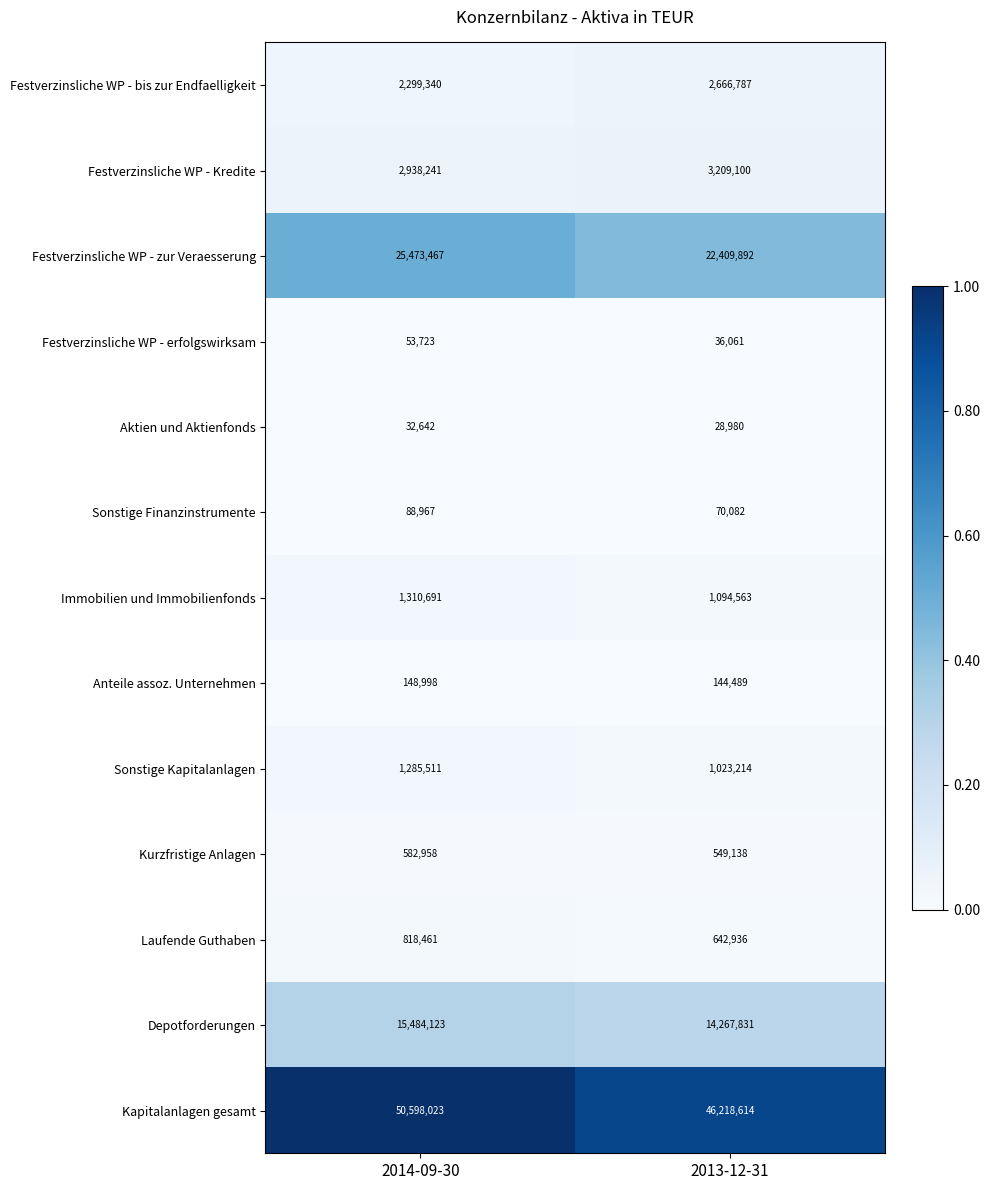

Rank the series by their maximum value, from highest to lowest.

Kapitalanlagen gesamt, Festverzinsliche WP - zur Veraesserung, Depotforderungen, Festverzinsliche WP - Kredite, Festverzinsliche WP - bis zur Endfaelligkeit, Immobilien und Immobilienfonds, Sonstige Kapitalanlagen, Laufende Guthaben, Kurzfristige Anlagen, Anteile assoz. Unternehmen, Sonstige Finanzinstrumente, Festverzinsliche WP - erfolgswirksam, Aktien und Aktienfonds